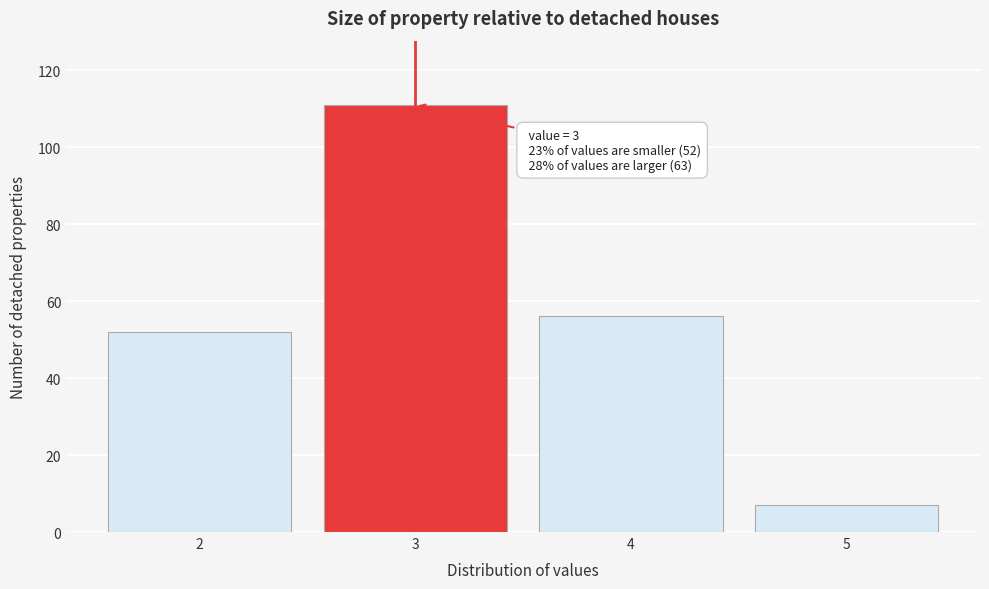

Reading left to right, transcribe all the data shown in this chart.

2=52	3=111	4=56	5=7